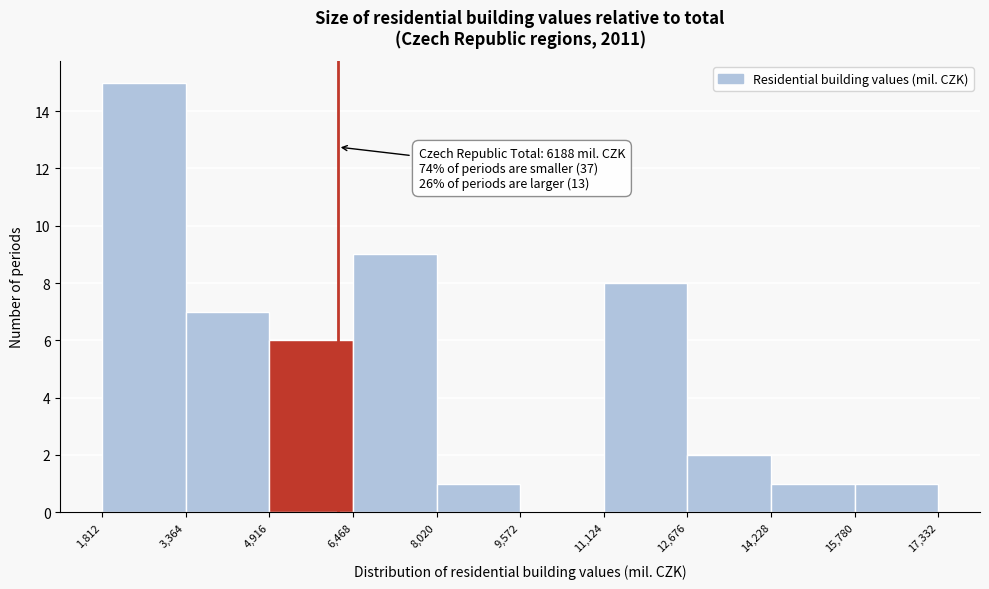

Which range on the x-axis has the tallest bar?

1,812 to 3,364